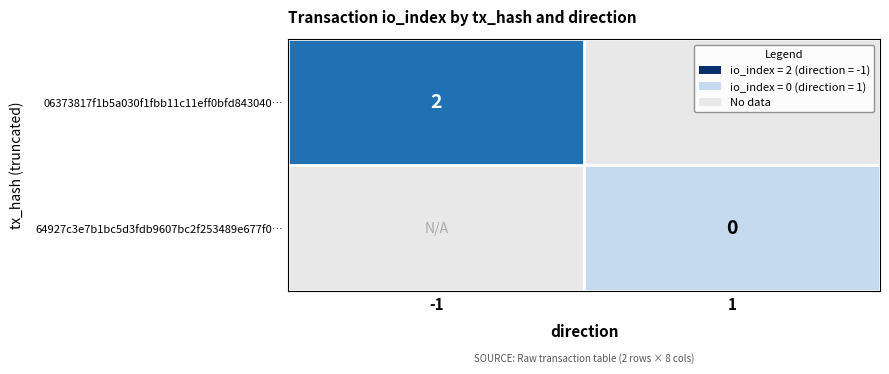

Is the value of 06373817f1b5a030f1fbb11c11eff0bfd843040… at -1 greater than the value of 64927c3e7b1bc5d3fdb9607bc2f253489e677f0… at 1?

Yes